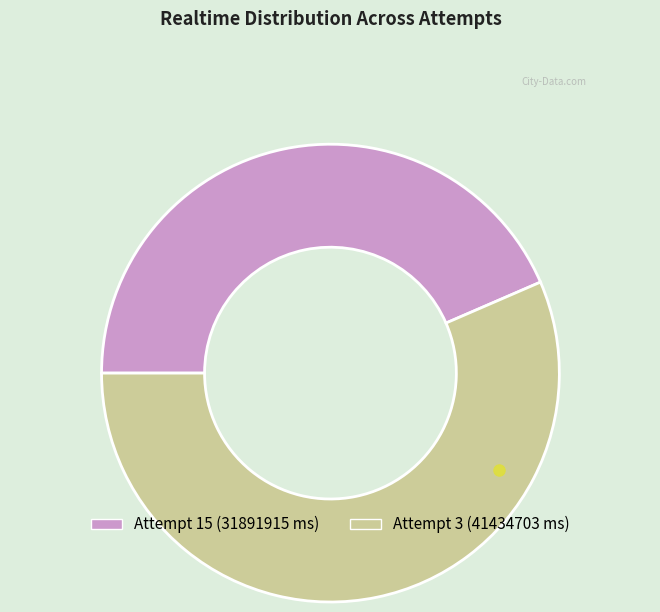

Rank the categories by value from highest to lowest.

Attempt 3 (41434703 ms), Attempt 15 (31891915 ms)